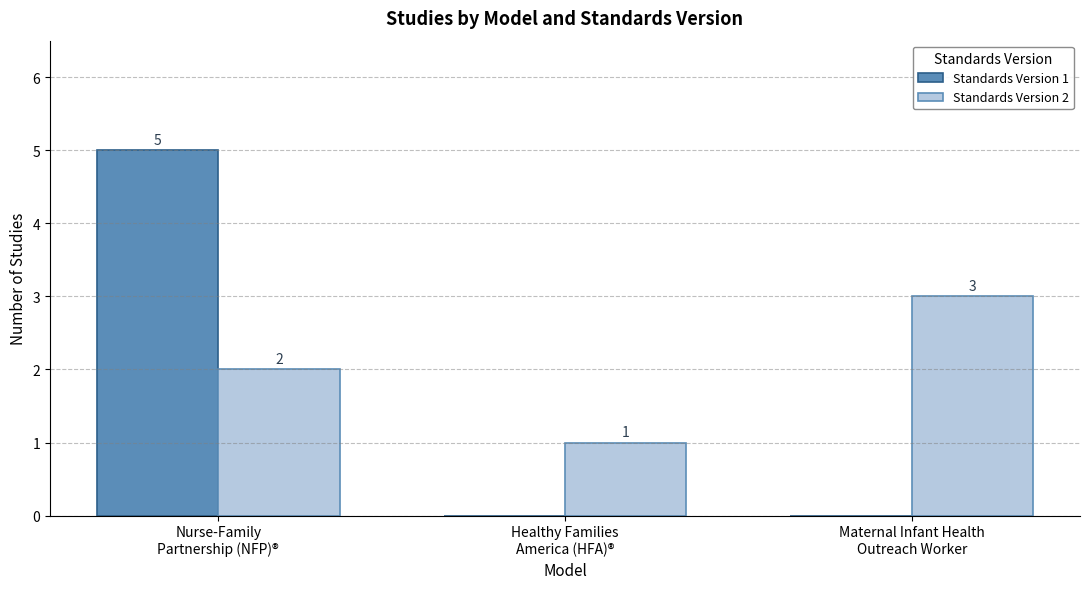

True or false: Standards Version 1 has a value of 5 at Nurse-Family
Partnership (NFP)®.

True